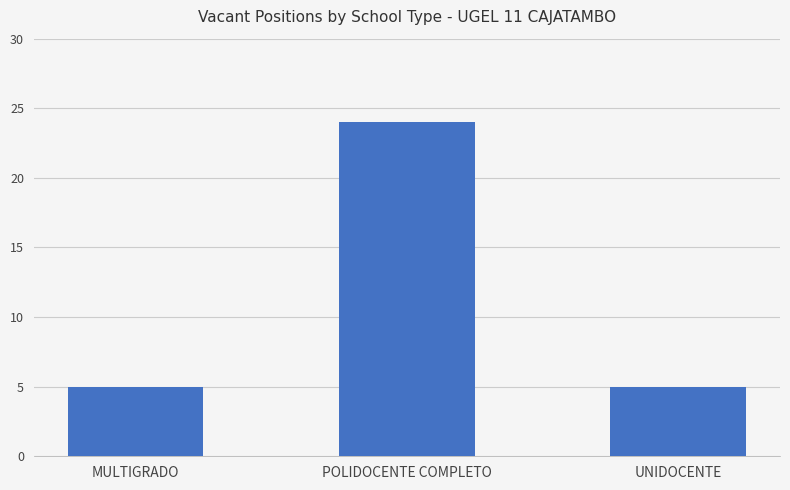

Approximately how many times larger is the value at MULTIGRADO compared to UNIDOCENTE?

1.0